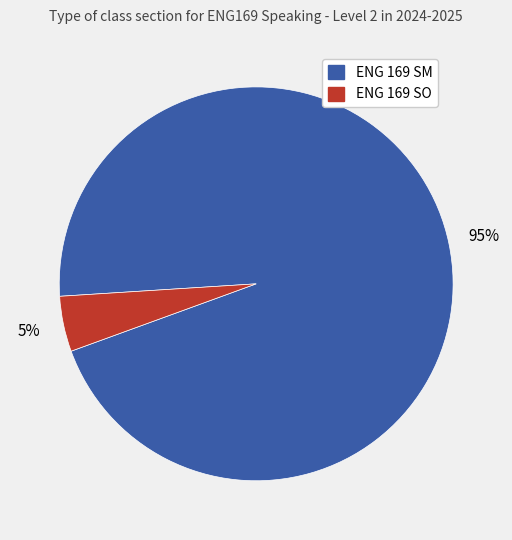

Is ENG 169 SM the majority of the pie?

Yes